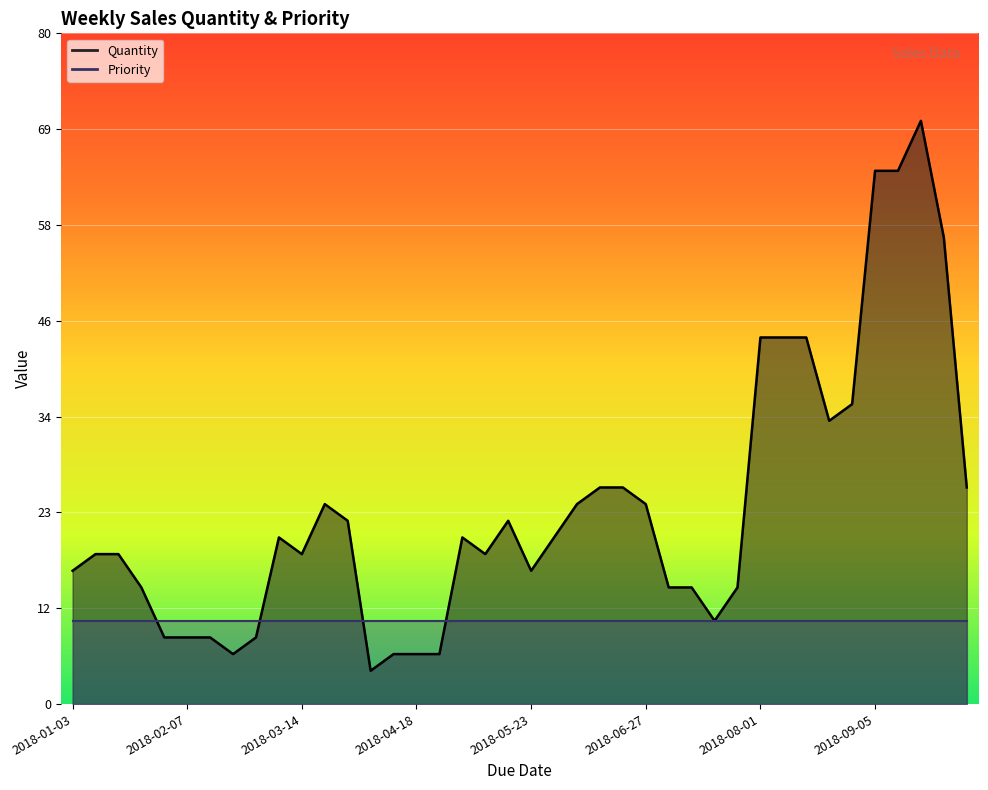

Rank the categories by value from highest to lowest.

2018-09-19, 2018-09-05, 2018-09-12, 2018-09-26, 2018-08-01, 2018-08-08, 2018-08-15, 2018-08-29, 2018-08-22, 2018-06-13, 2018-06-20, 2018-10-03, 2018-03-21, 2018-06-06, 2018-06-27, 2018-03-28, 2018-05-16, 2018-03-07, 2018-05-02, 2018-05-30, 2018-01-10, 2018-01-17, 2018-03-14, 2018-05-09, 2018-01-03, 2018-05-23, 2018-01-24, 2018-07-04, 2018-07-11, 2018-07-25, 2018-07-18, 2018-01-31, 2018-02-07, 2018-02-14, 2018-02-28, 2018-02-21, 2018-04-11, 2018-04-18, 2018-04-25, 2018-04-04